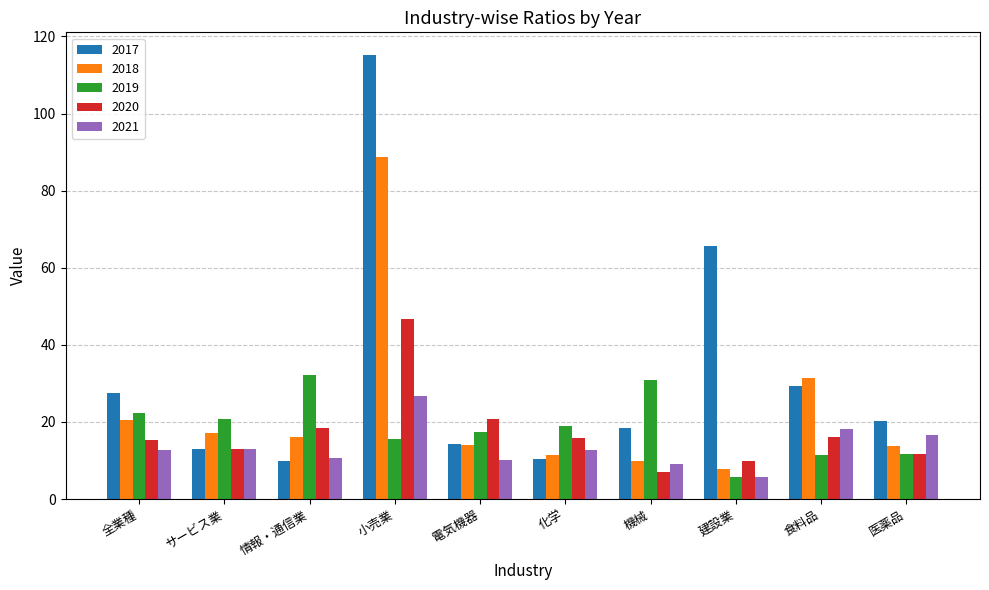

Is the value of 2018 at 小売業 greater than the value of 2021 at 建設業?

Yes